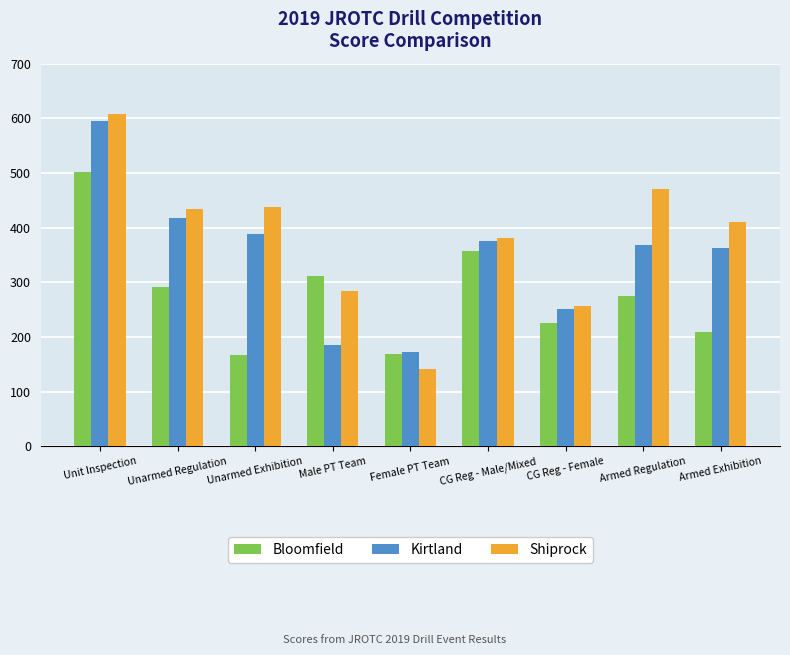

Does the chart contain stacked bars?

No